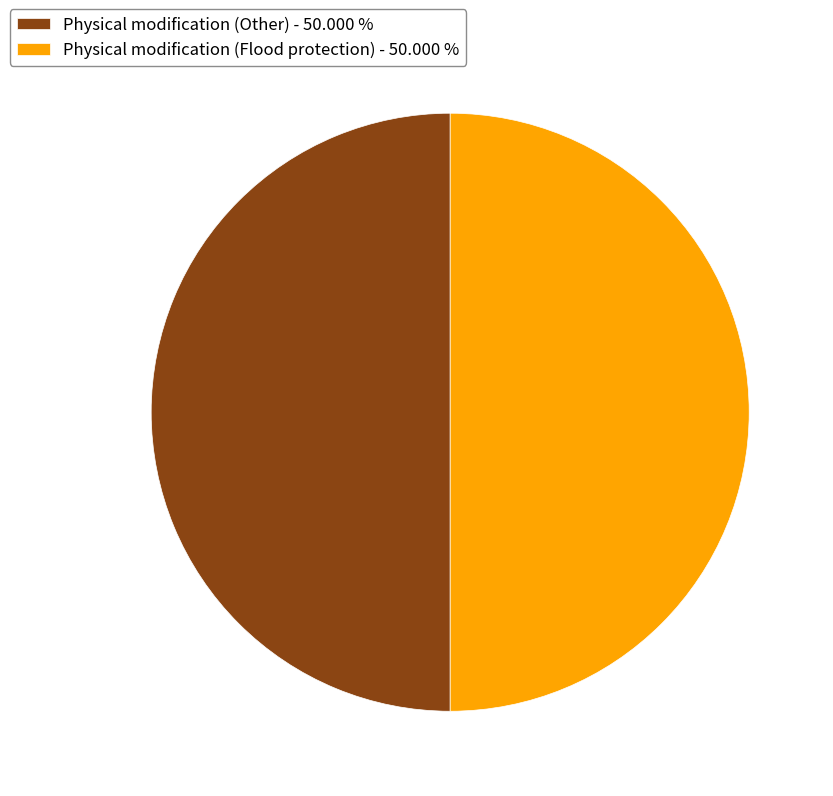

Is the sum of Physical modification (Flood protection) - 50.000 % and Physical modification (Other) - 50.000 % greater than half?

Yes